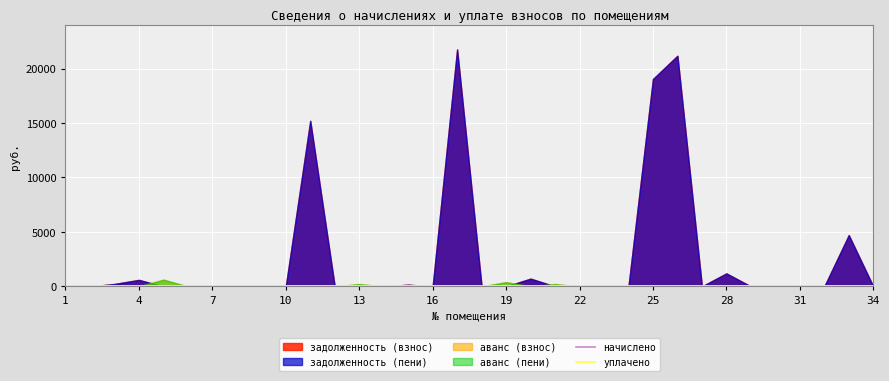

How many lines are shown in the chart?

6